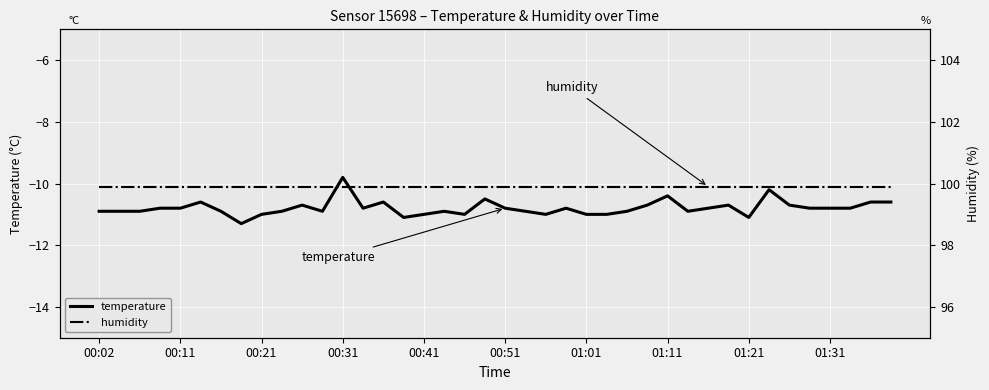

What is the sum of all humidity values?

3996.0